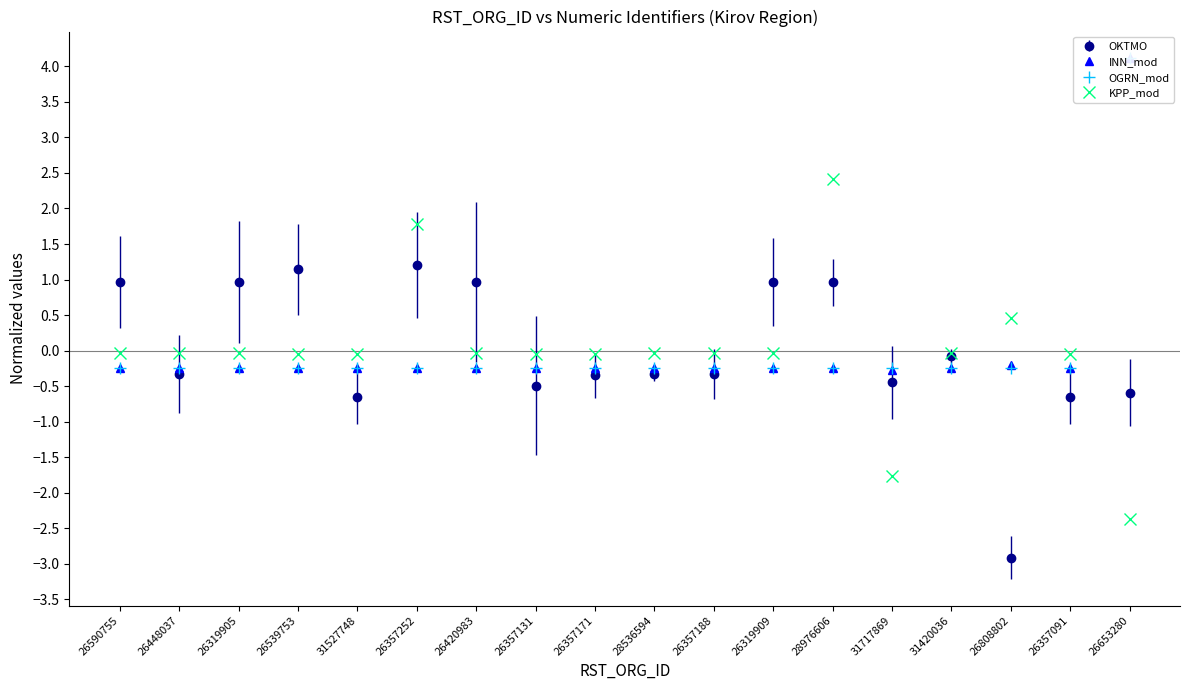

What is the difference between the highest and lowest values at 31420036?

0.2